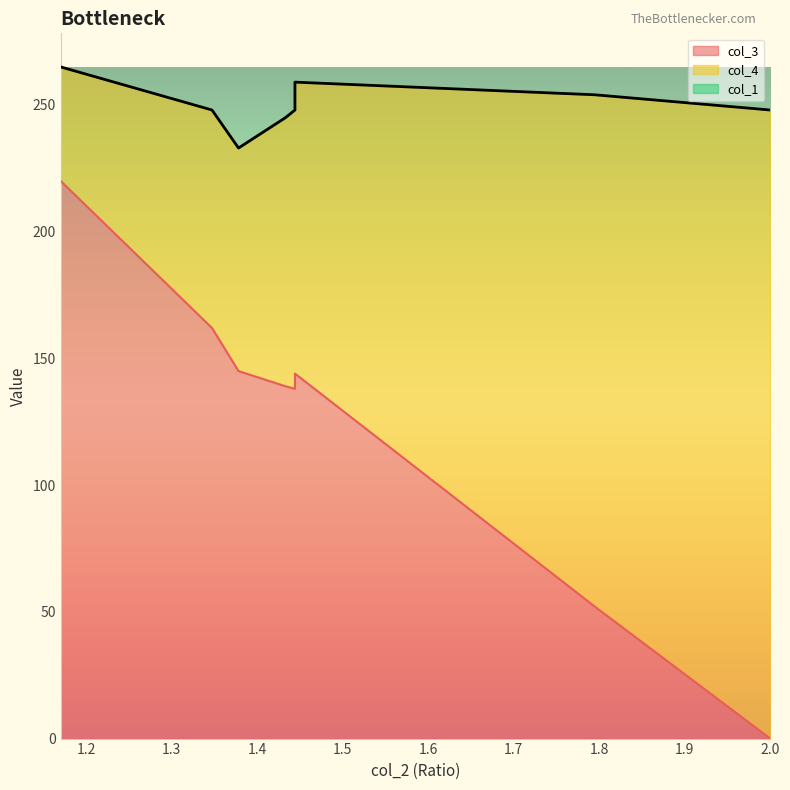

Where is the first local maximum for col_1?

1.444